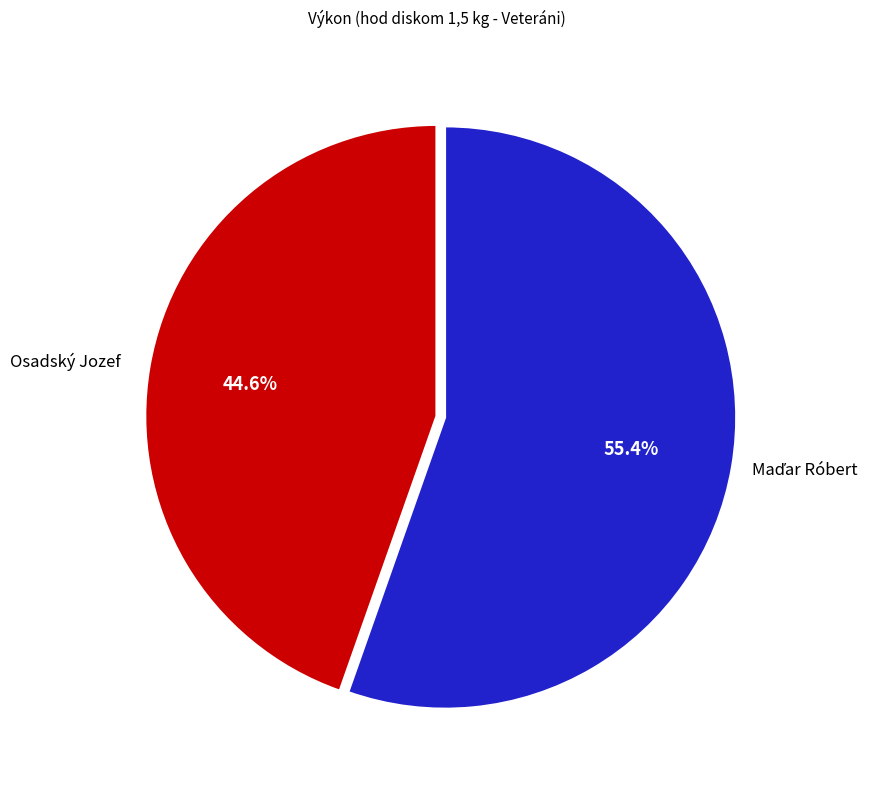

Count the number of slices in the pie.

2